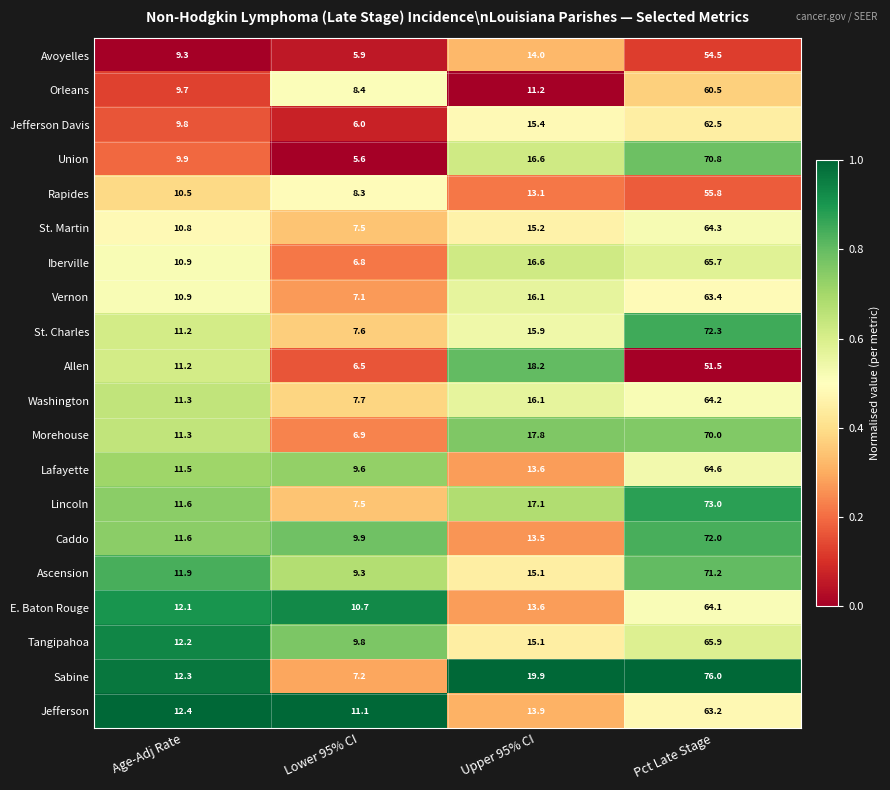

At which category is the sum across all series the highest?

Pct Late Stage